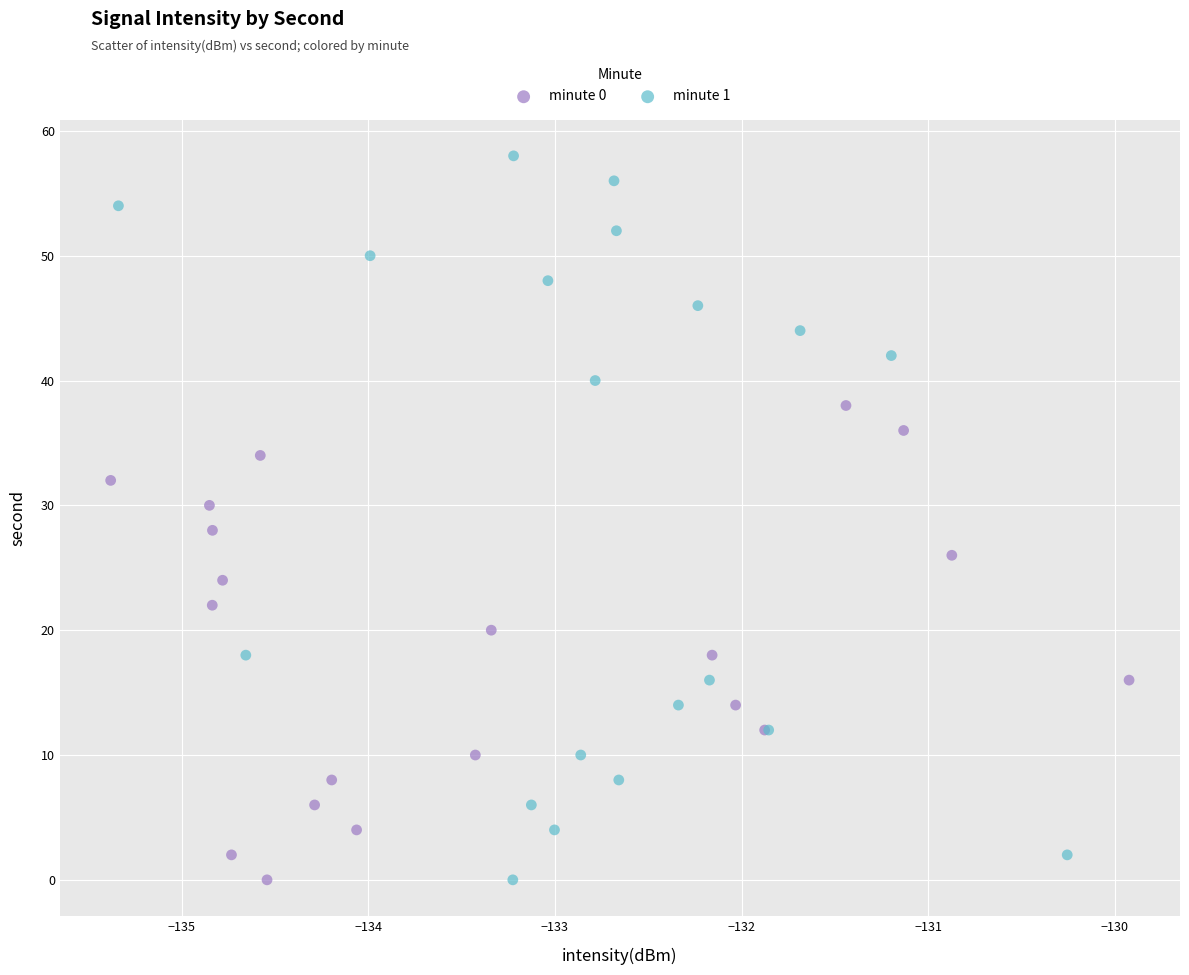

What are all the series names shown in the legend?

minute 0, minute 1